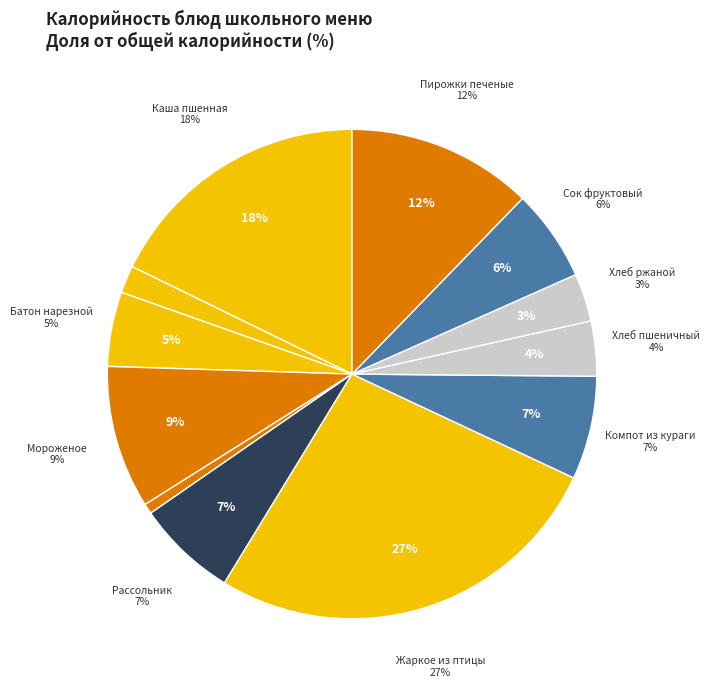

To the nearest percent, what is the difference between the largest and smallest slice percentages?

26%